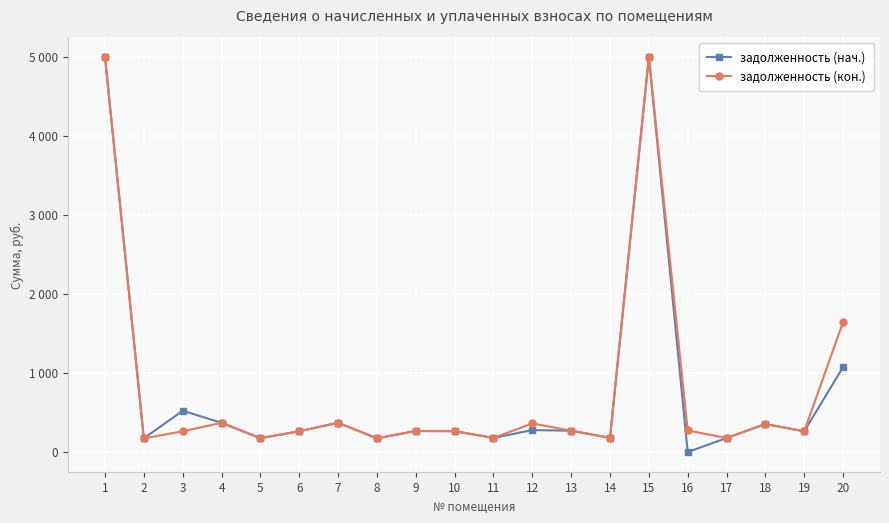

What is the approximate value of задолженность (кон.) at 1?

5000.0